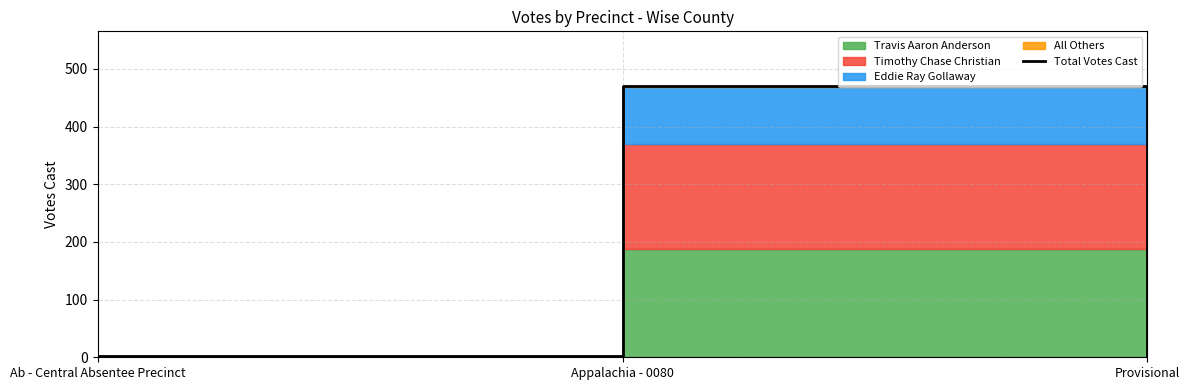

What is the change in value from Ab - Central Absentee Precinct to Provisional?

-2